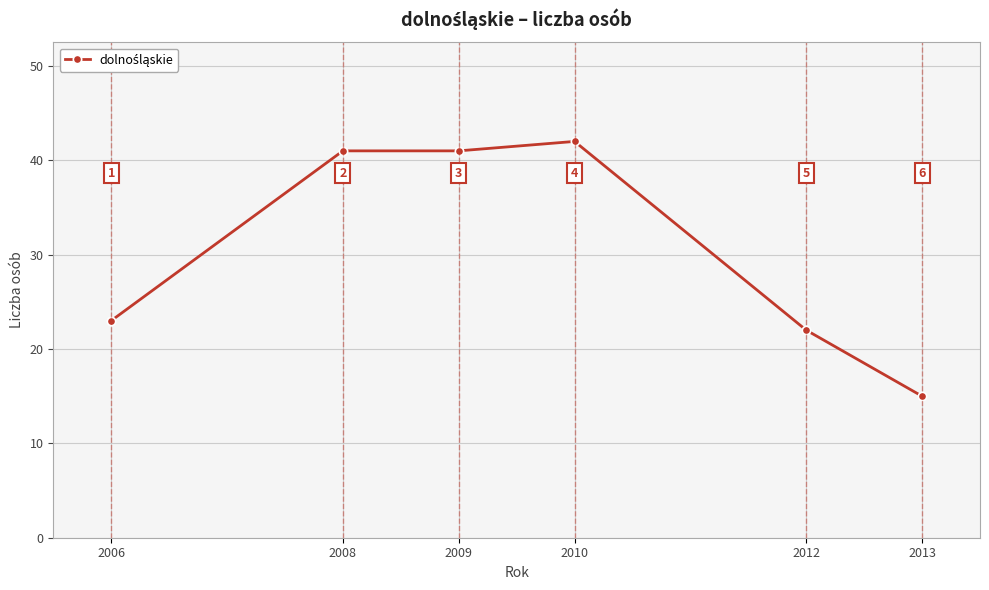

Between 2008 and 2006, which is larger?

2008